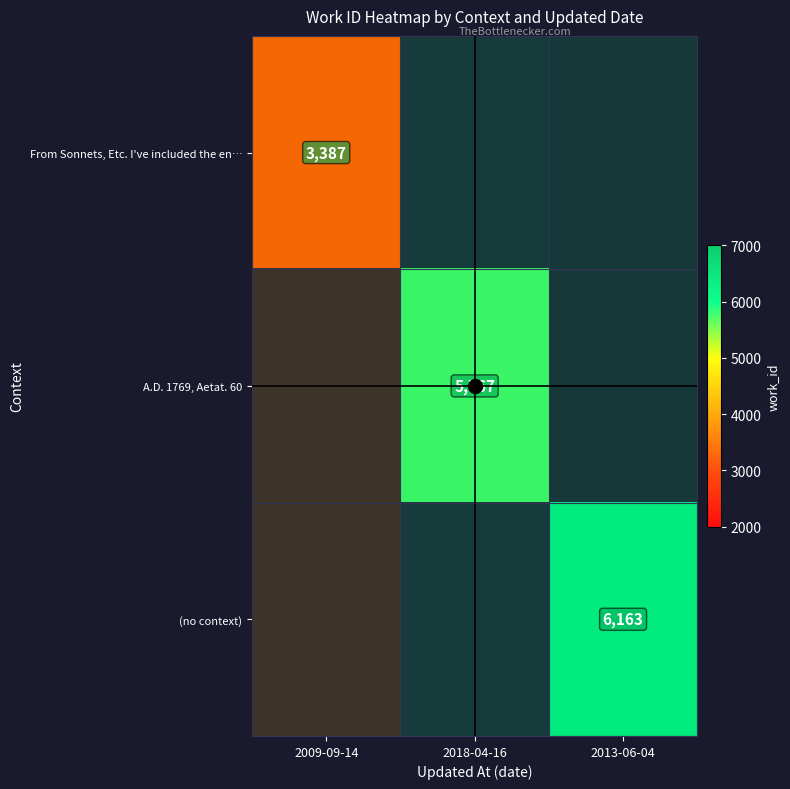

How many distinct data groups are displayed?

3